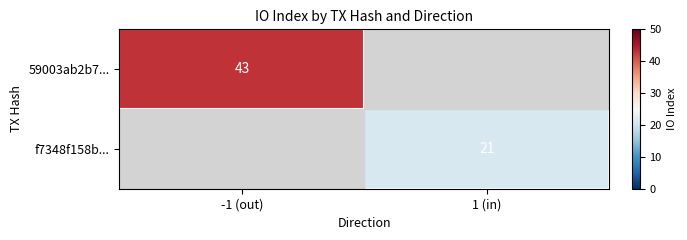

Is it true that f7348f158b... equals 21 at 1 (in)?

True